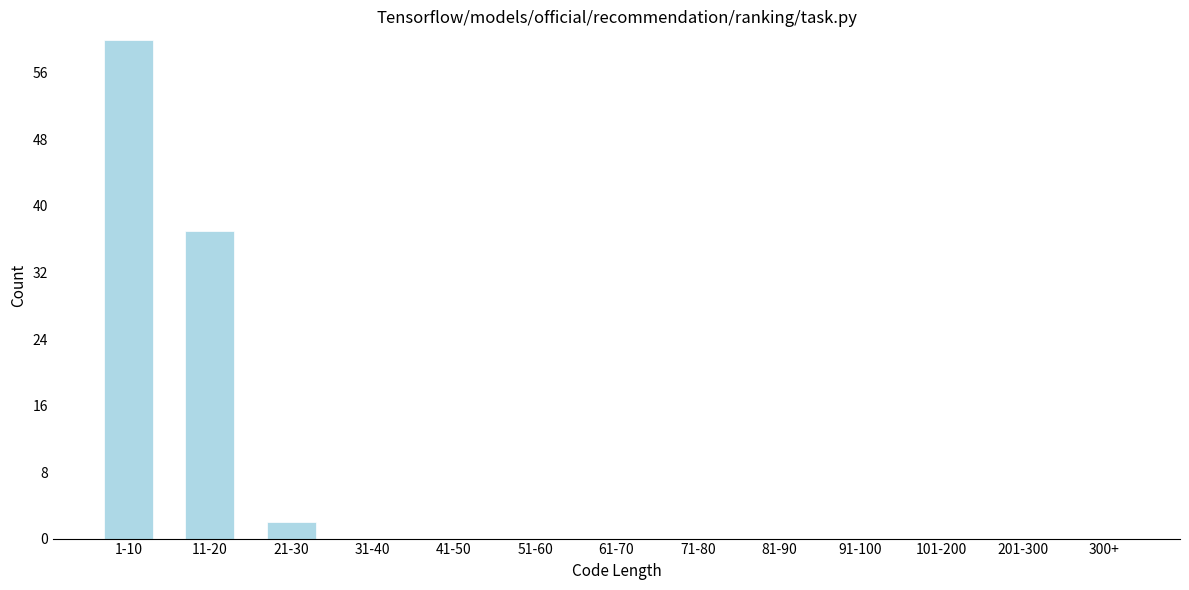

Reading left to right, list all the values displayed in this chart.

1-10=60	11-20=37	21-30=2	31-40=0	41-50=0	51-60=0	61-70=0	71-80=0	81-90=0	91-100=0	101-200=0	201-300=0	300+=0